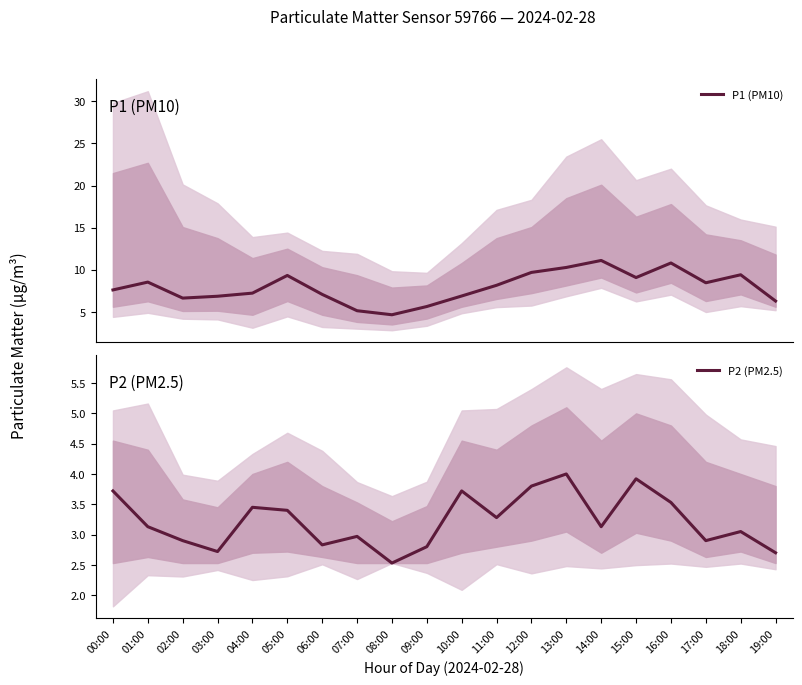

At how many categories does at least one series exceed 9?

7